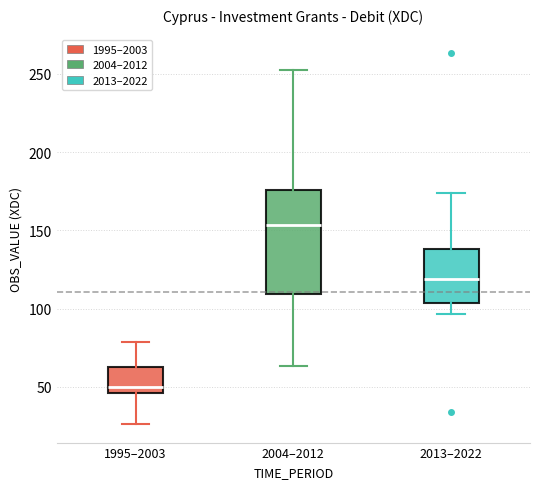

Which box has the highest median line?

2004–2012